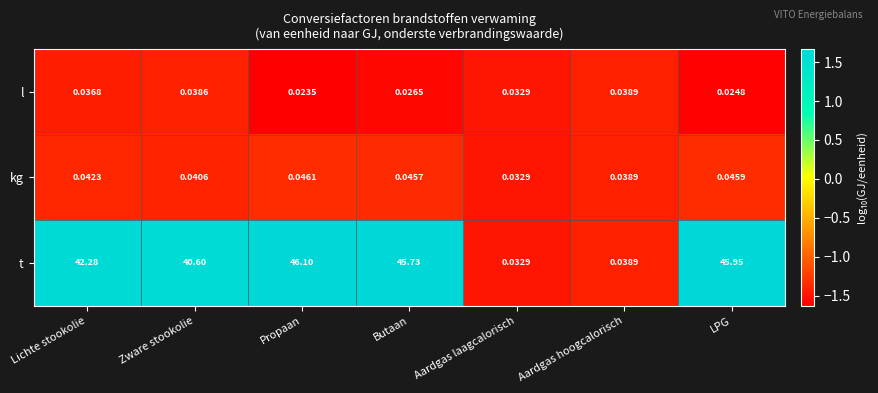

Where does the t series first go above 42?

Lichte stookolie